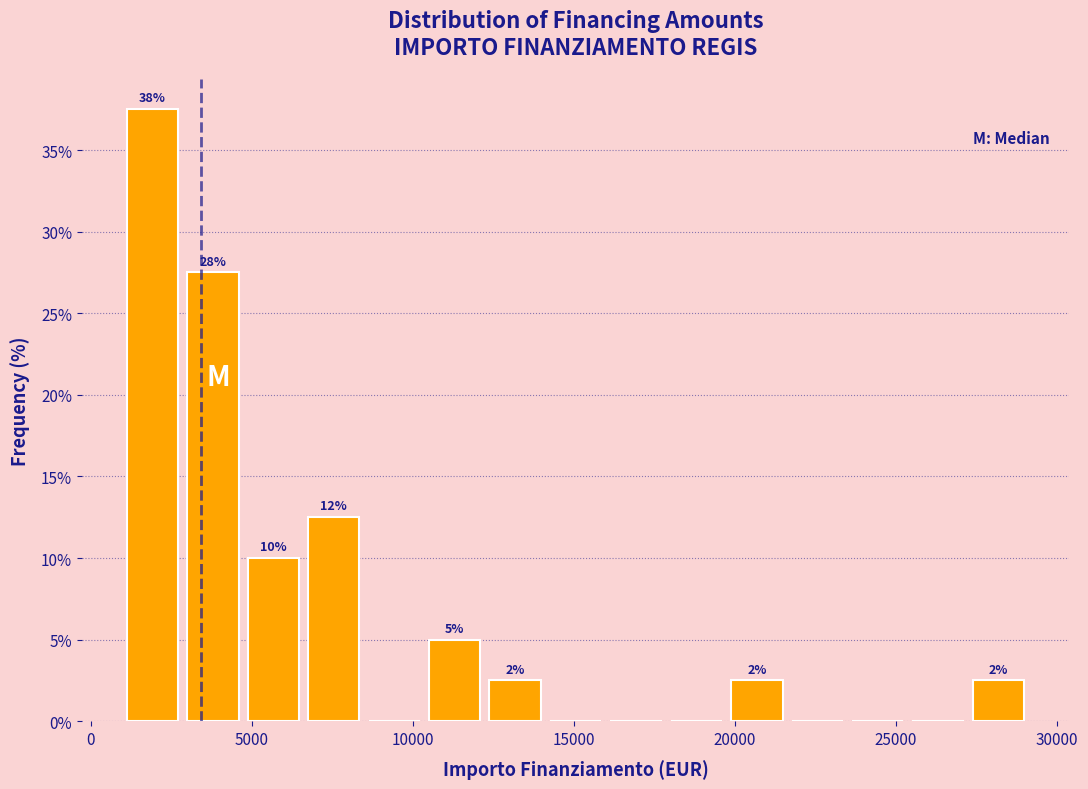

Around what value on the x-axis is the tallest bar? Give the approximate position of its centre, as read against the axis.

2000